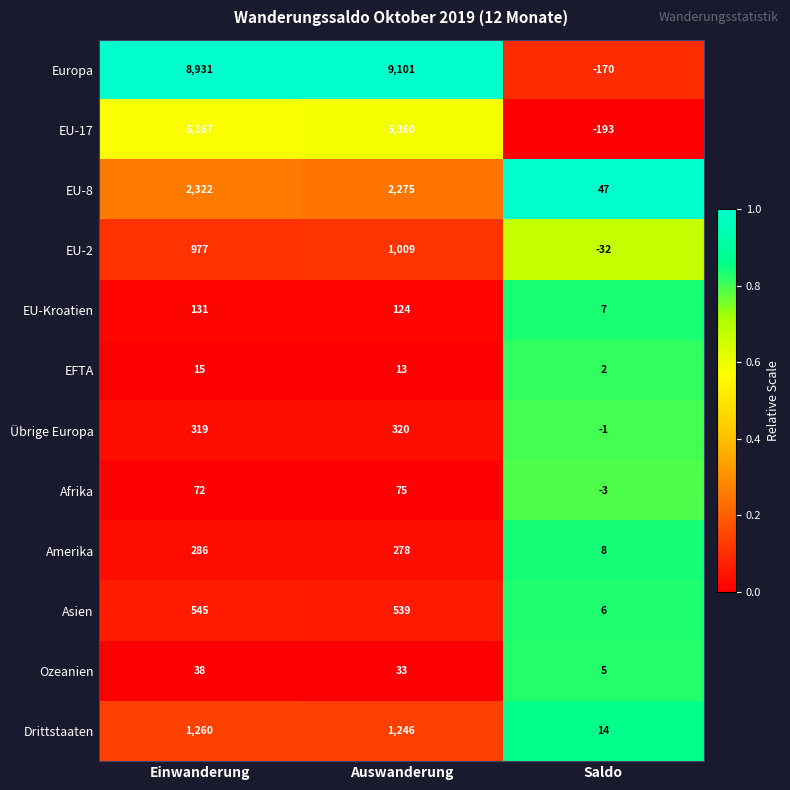

Which series has the largest total across all categories?

Europa